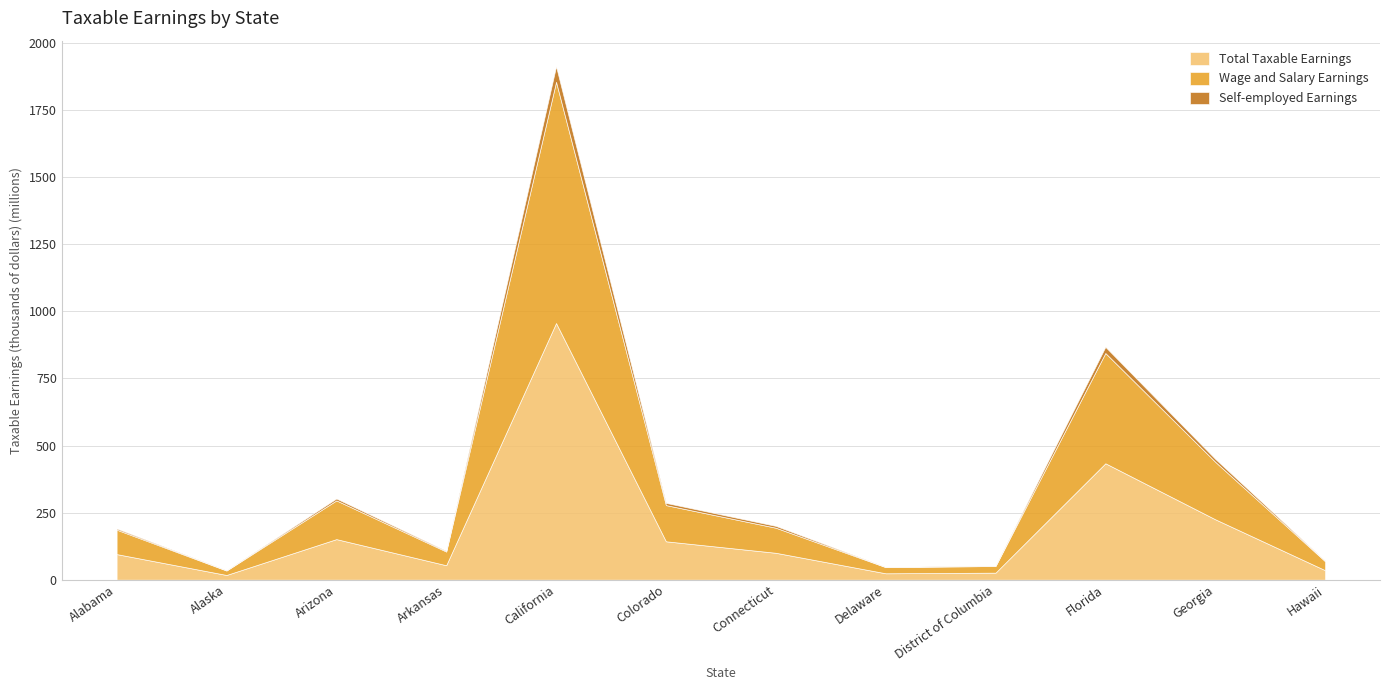

List the series in order of their peak value, lowest first.

Self-employed Earnings, Wage and Salary Earnings, Total Taxable Earnings